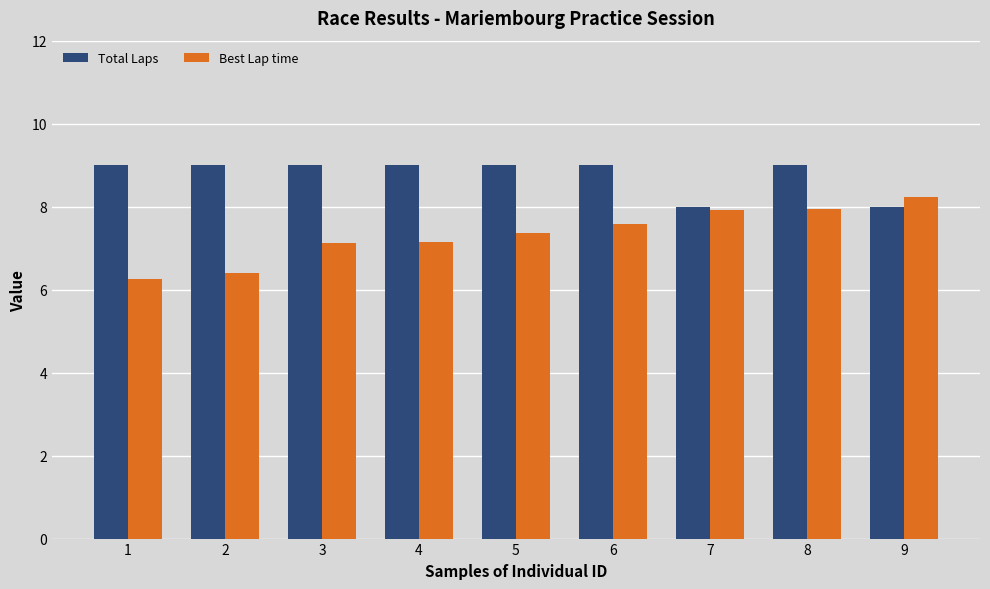

Rank the series by their average value, from highest to lowest.

Total Laps, Best Lap time